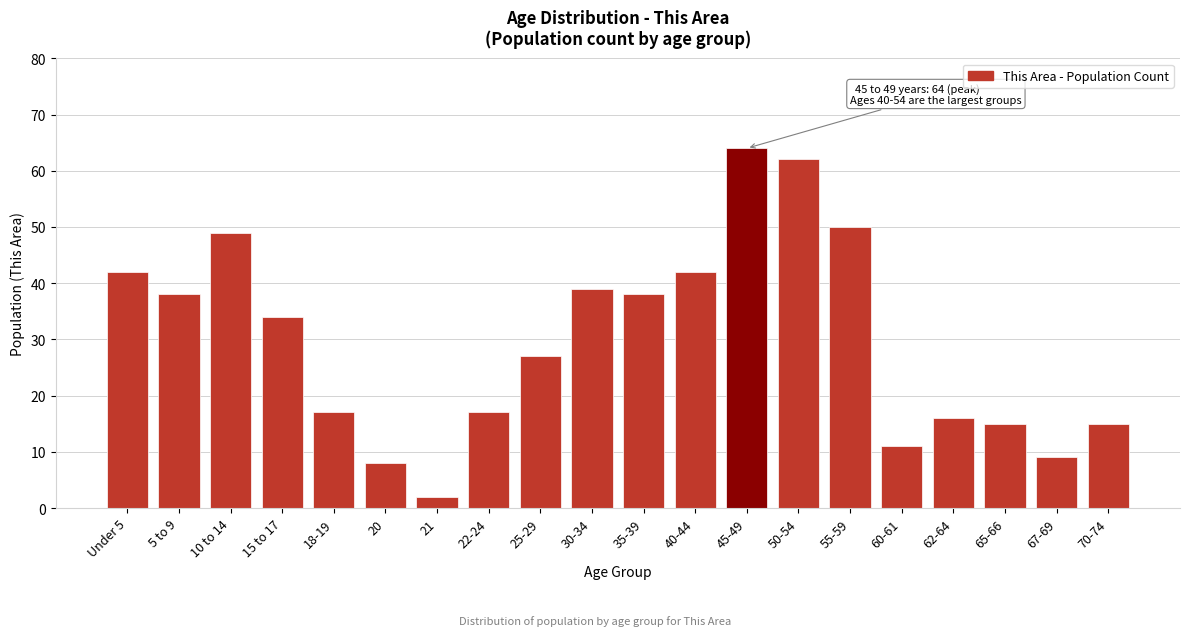

Reading left to right, what are all the values shown in this chart?

42	38	49	34	17	8	2	17	27	39	38	42	64	62	50	11	16	15	9	15